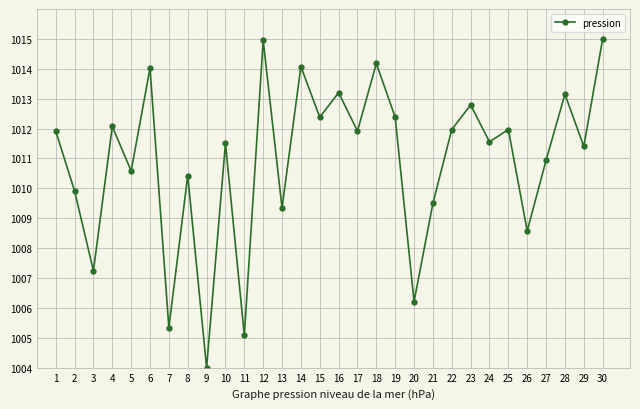

True or false: the data shows 287.2 at 18.

False